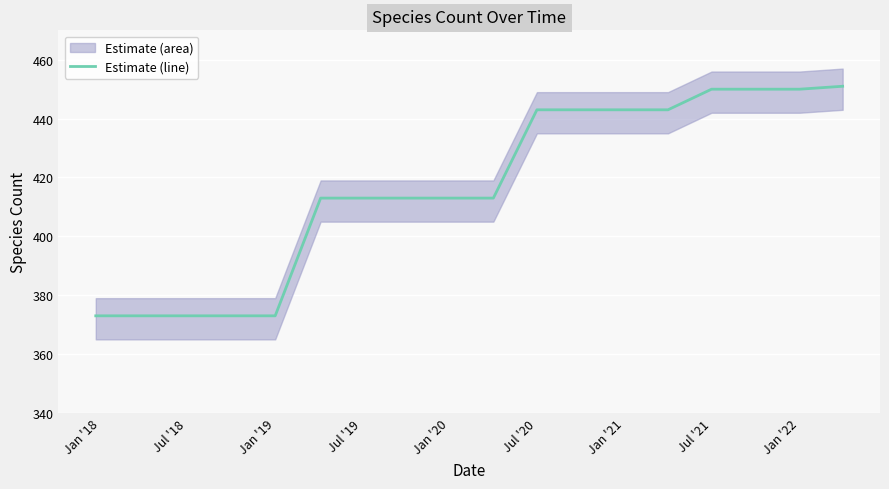

Reading left to right, transcribe all the data shown in this chart.

373	373	373	373	373	413	413	413	413	413	443	443	443	443	450	450	450	451